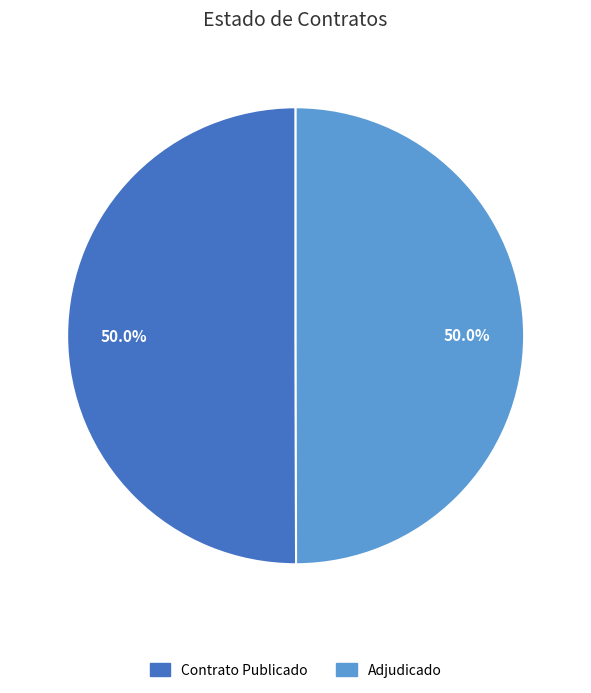

How many slices are in this pie chart?

2